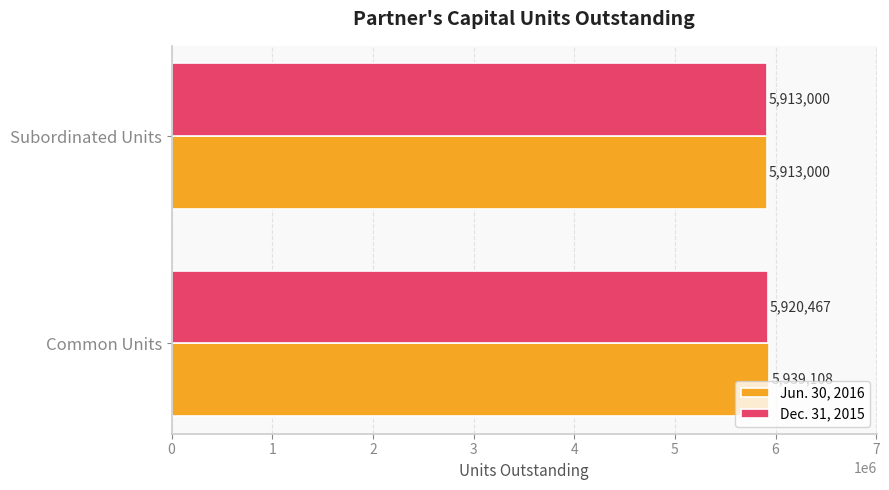

Count the number of data series in this chart.

2